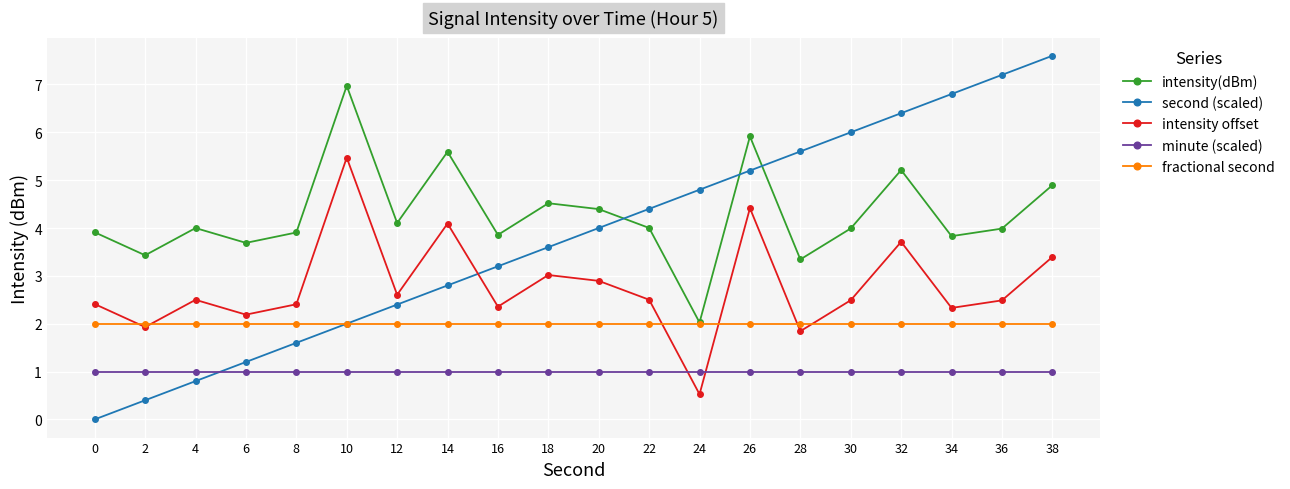

Which series has the widest spread of values?

second (scaled)